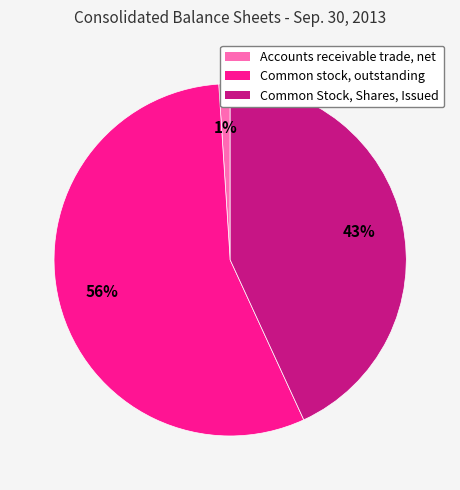

Rank the categories by value from highest to lowest.

Common stock, outstanding, Common Stock, Shares, Issued, Accounts receivable trade, net